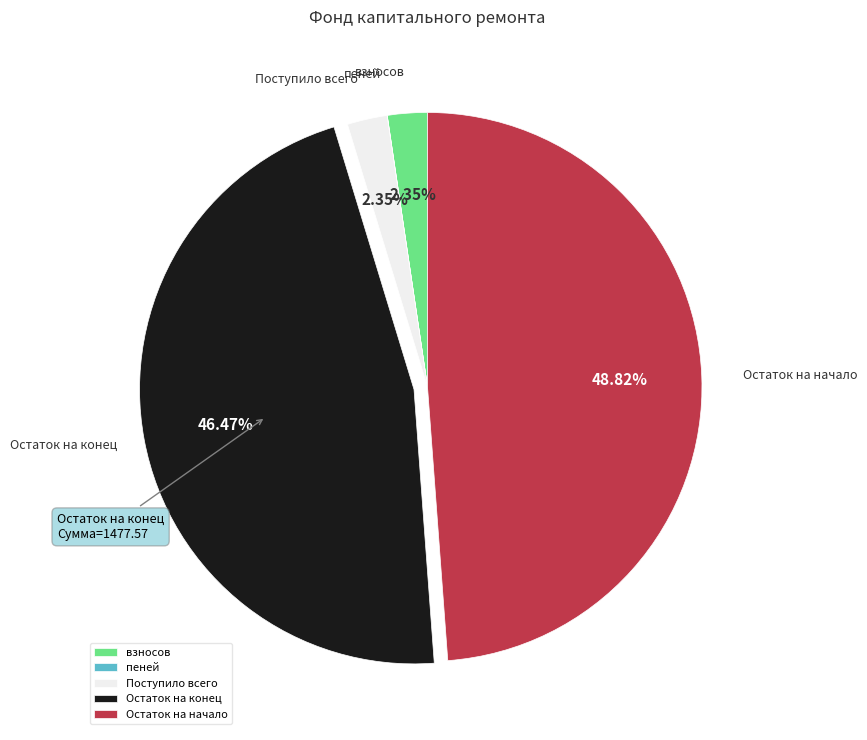

To the nearest percent, what is the combined percentage of Остаток на конец and Поступило всего?

49%